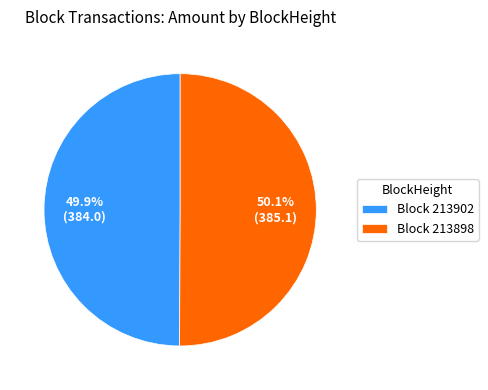

What is the total percentage of Block 213898 and Block 213902?

100.0%